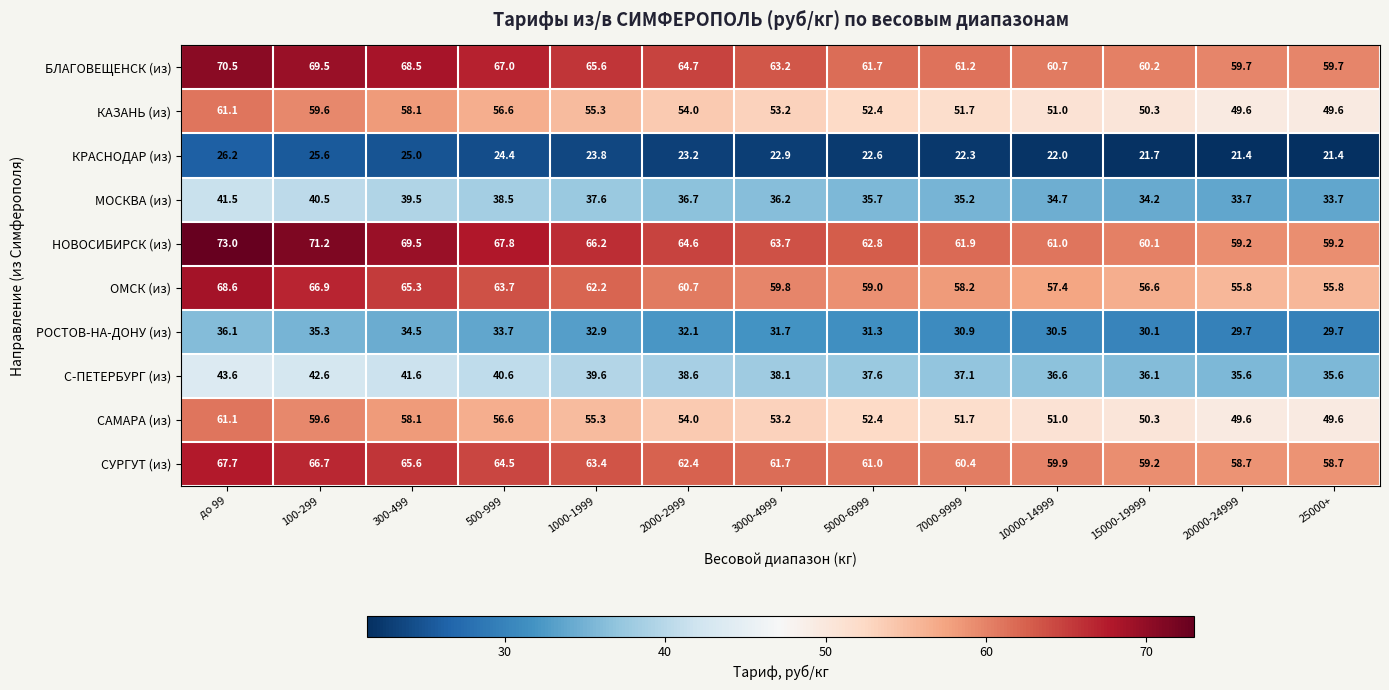

Where is КРАСНОДАР (из) nearest to the value 23?

3000-4999